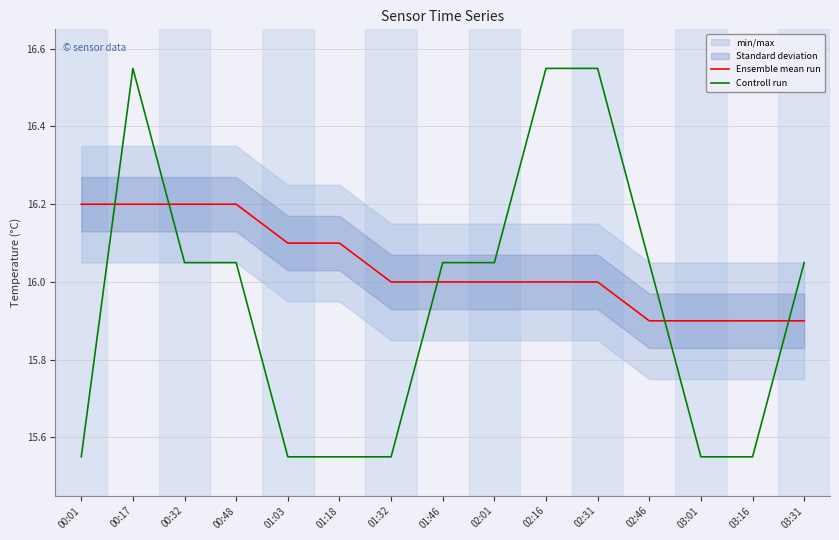

Reading right to left, extract all data points from this chart.

Ensemble mean run: 03:31=15.9	03:16=15.9	03:01=15.9	02:46=15.9	02:31=16.0	02:16=16.0	02:01=16.0	01:46=16.0	01:32=16.0	01:18=16.1	01:03=16.1	00:48=16.2	00:32=16.2	00:17=16.2	00:01=16.2
Controll run: 03:31=16.0	03:16=15.6	03:01=15.6	02:46=16.0	02:31=16.5	02:16=16.5	02:01=16.0	01:46=16.0	01:32=15.6	01:18=15.6	01:03=15.6	00:48=16.0	00:32=16.0	00:17=16.5	00:01=15.6